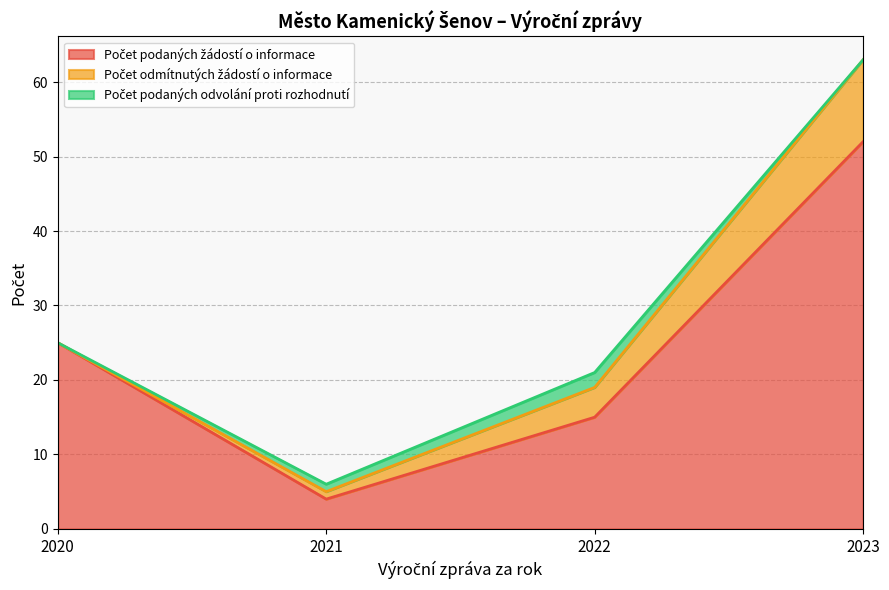

List the labels in order of Počet odmítnutých žádostí o informace value, largest first.

2023, 2022, 2021, 2020